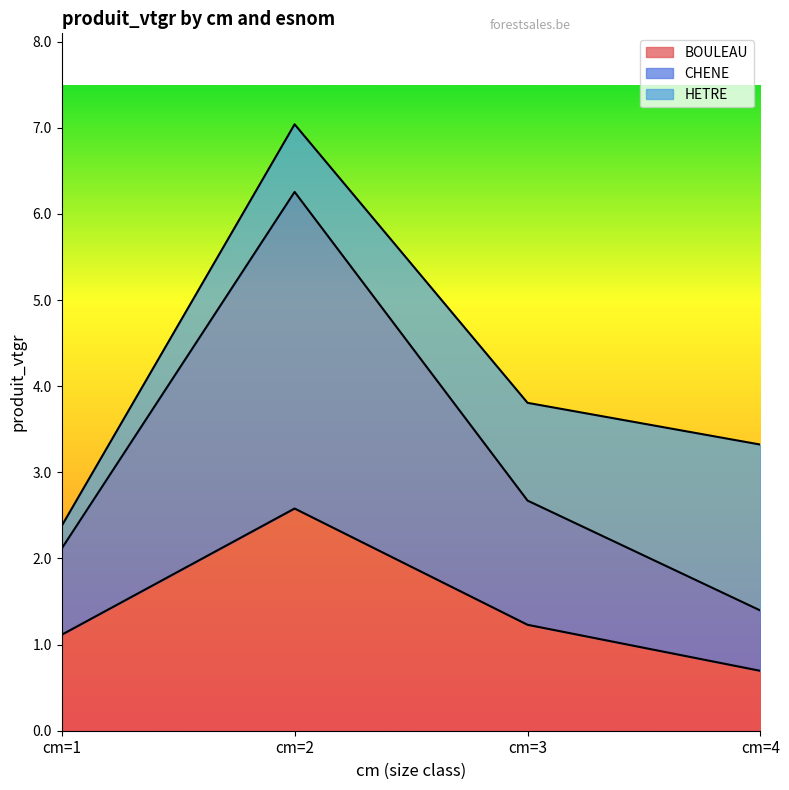

What is the approximate value of BOULEAU at cm=3?

1.2